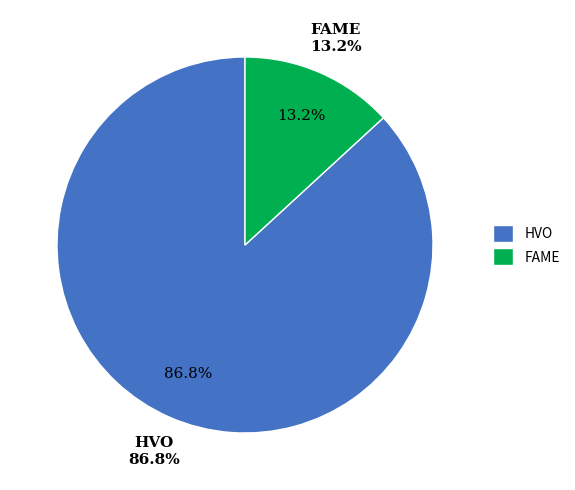

Between HVO and FAME, which is larger?

HVO